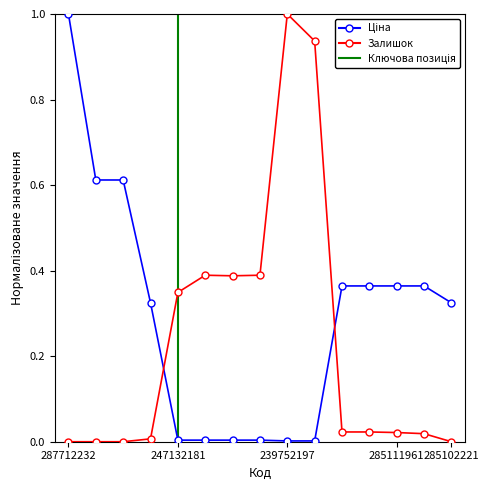

Reading right to left, what are all the values shown in this chart?

Ціна: 0.3	0.4	0.4	0.4	0.4	0.0	0.0	0.0	0.0	0.0	0.0	0.3	0.6	0.6	1.0
Залишок: 0.0	0.0	0.0	0.0	0.0	0.9	1.0	0.4	0.4	0.4	0.3	0.0	0.0	0.0	0.0